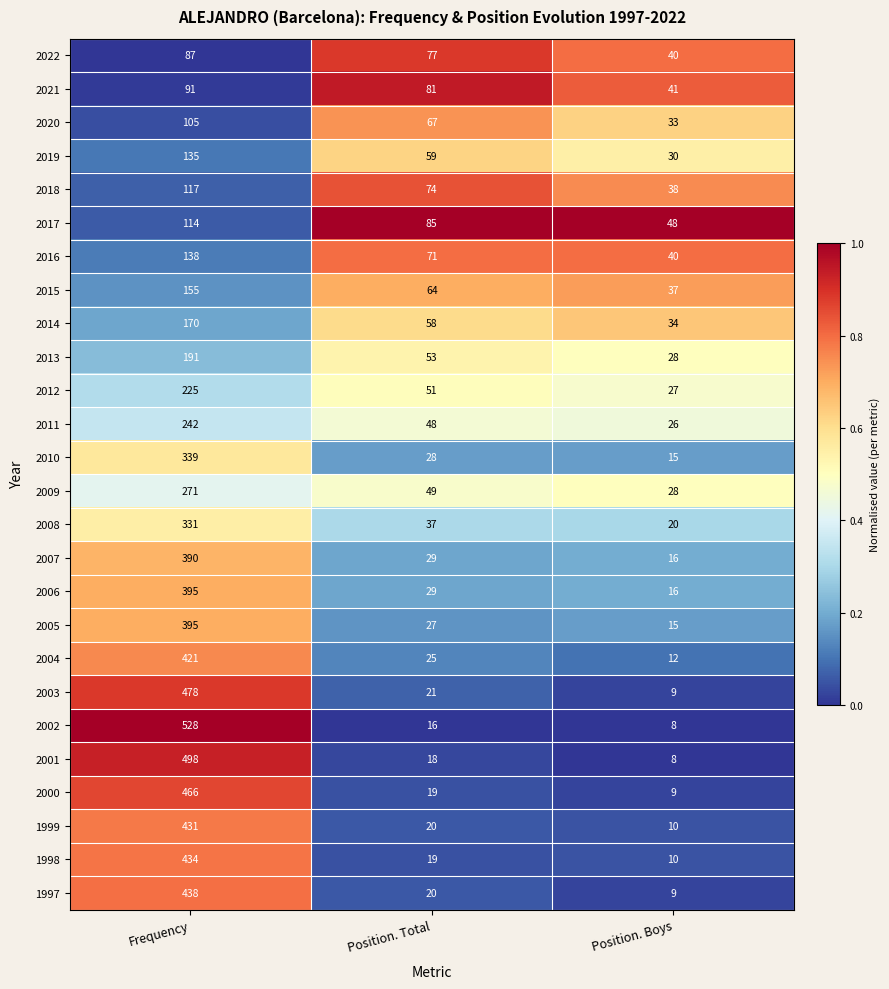

What is the sum of the 2013 values at Frequency and Position. Boys?

219